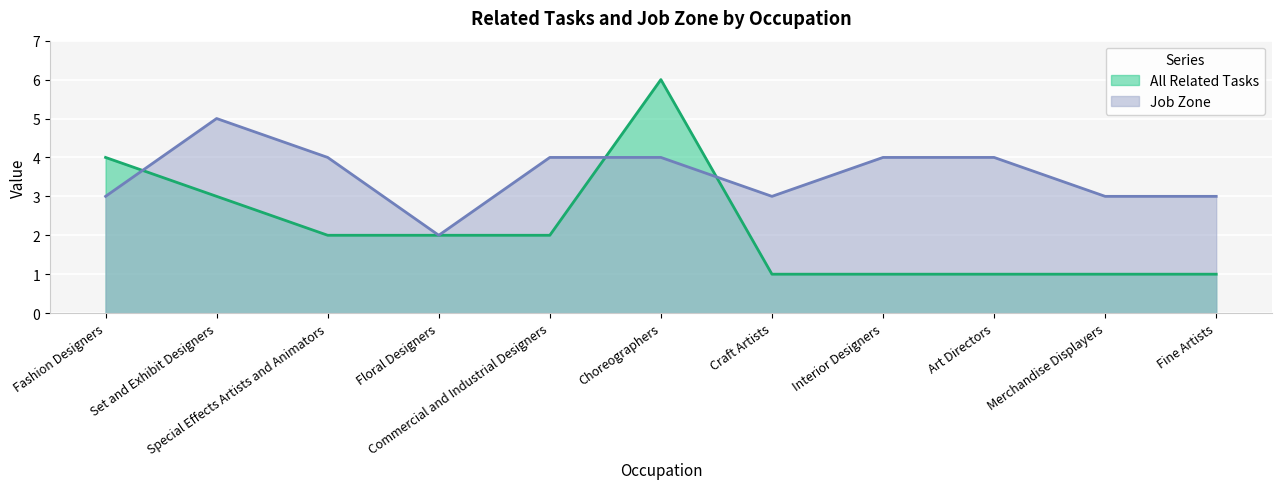

How many Job Zone values are between 3 and 4?

9